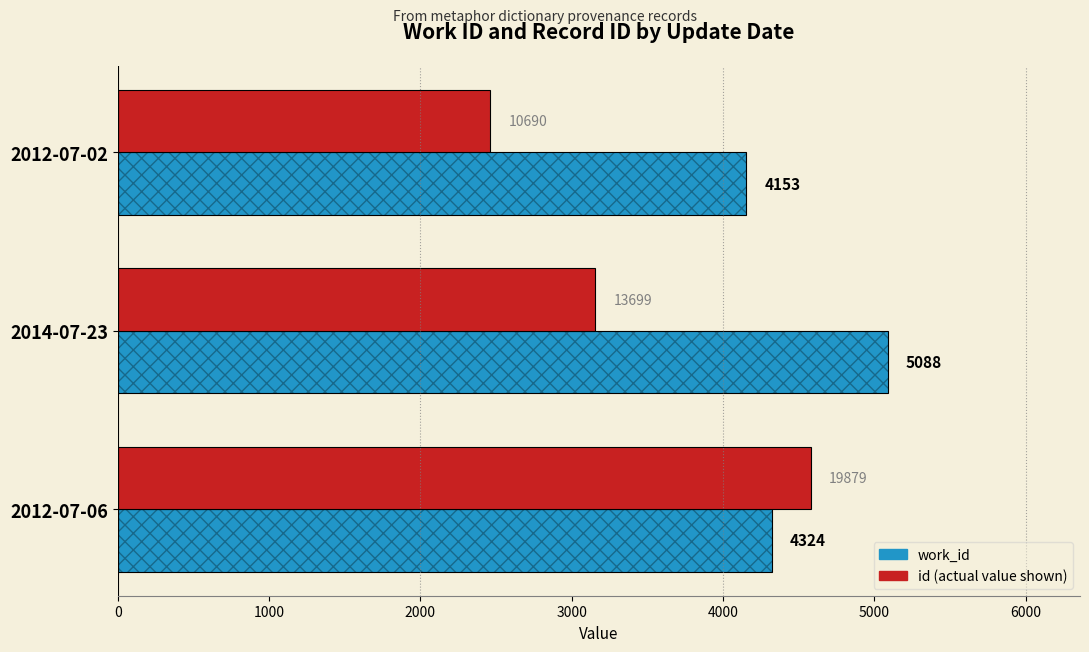

What is the value of the work_id bar at the 3rd from the left?

4324.0